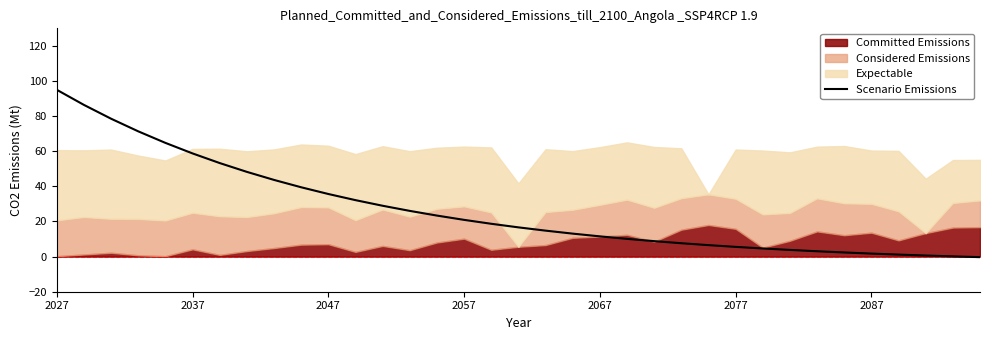

Which category has the highest value in the Scenario Emissions series?

2027